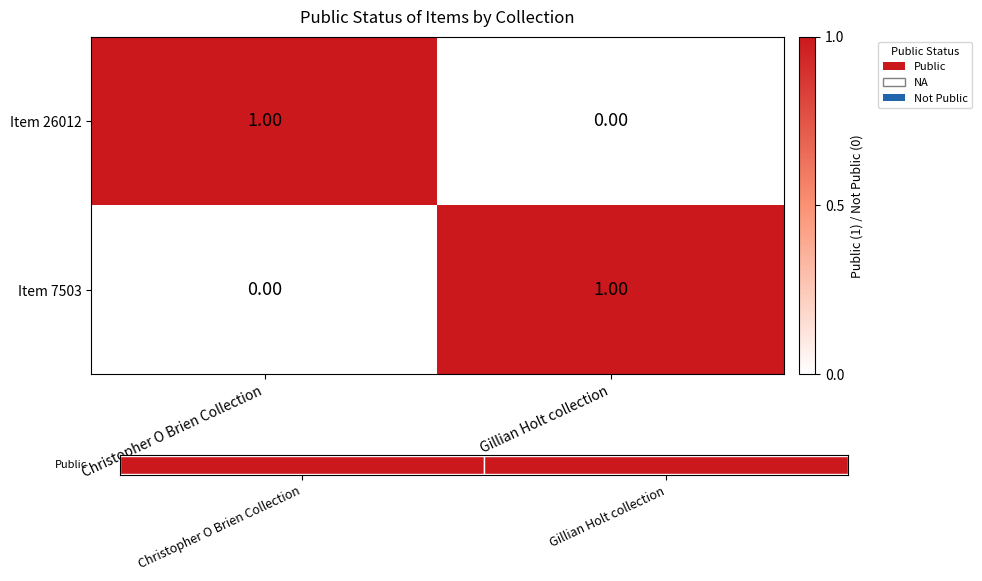

Reading right to left, what are all the values shown in this chart?

Item 26012: Gillian Holt collection=0	Christopher O Brien Collection=1
Item 7503: Gillian Holt collection=1	Christopher O Brien Collection=0